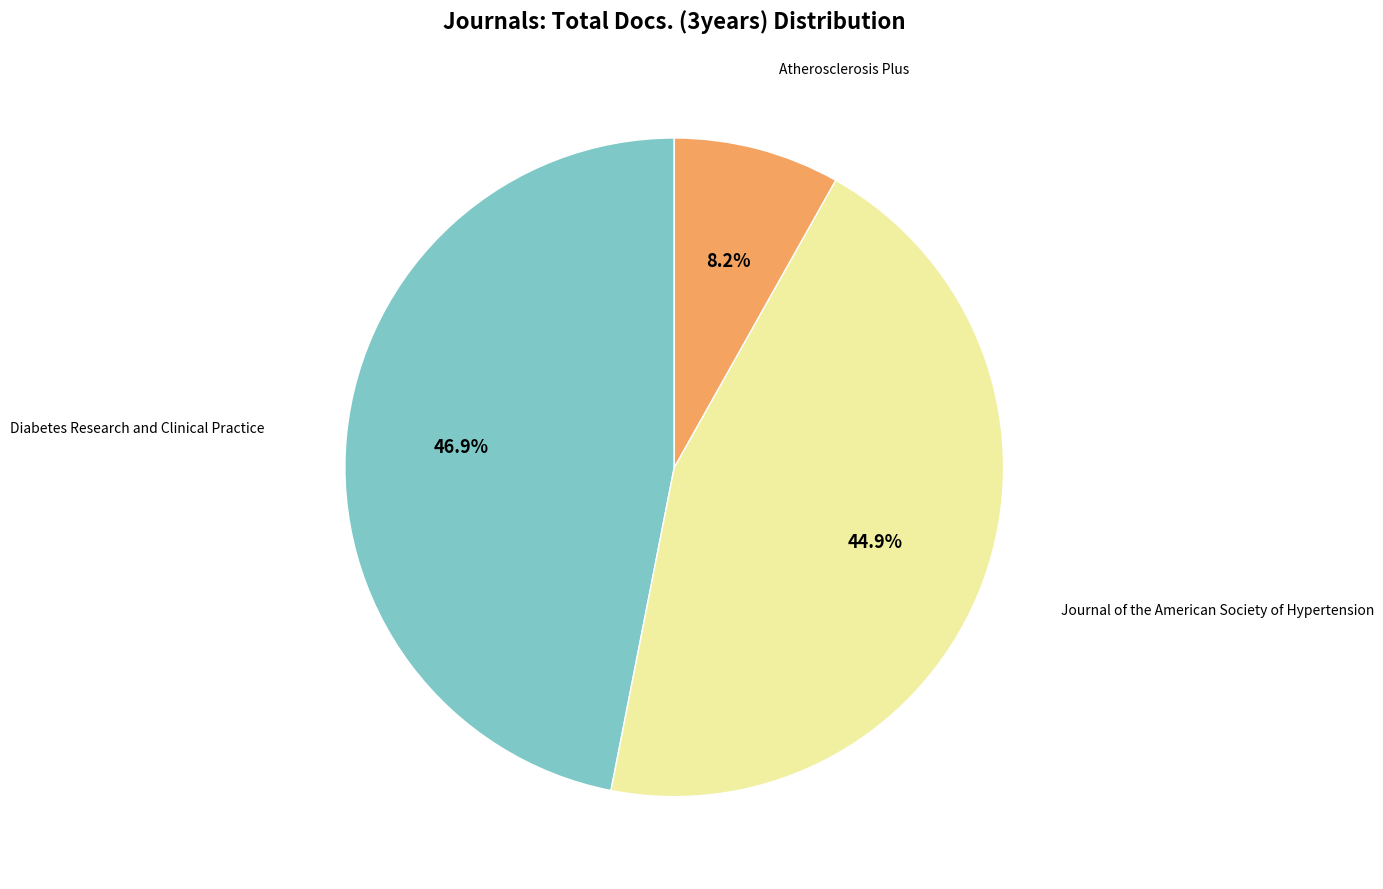

What is the total percentage of Atherosclerosis Plus and Diabetes Research and Clinical Practice?

55.1%